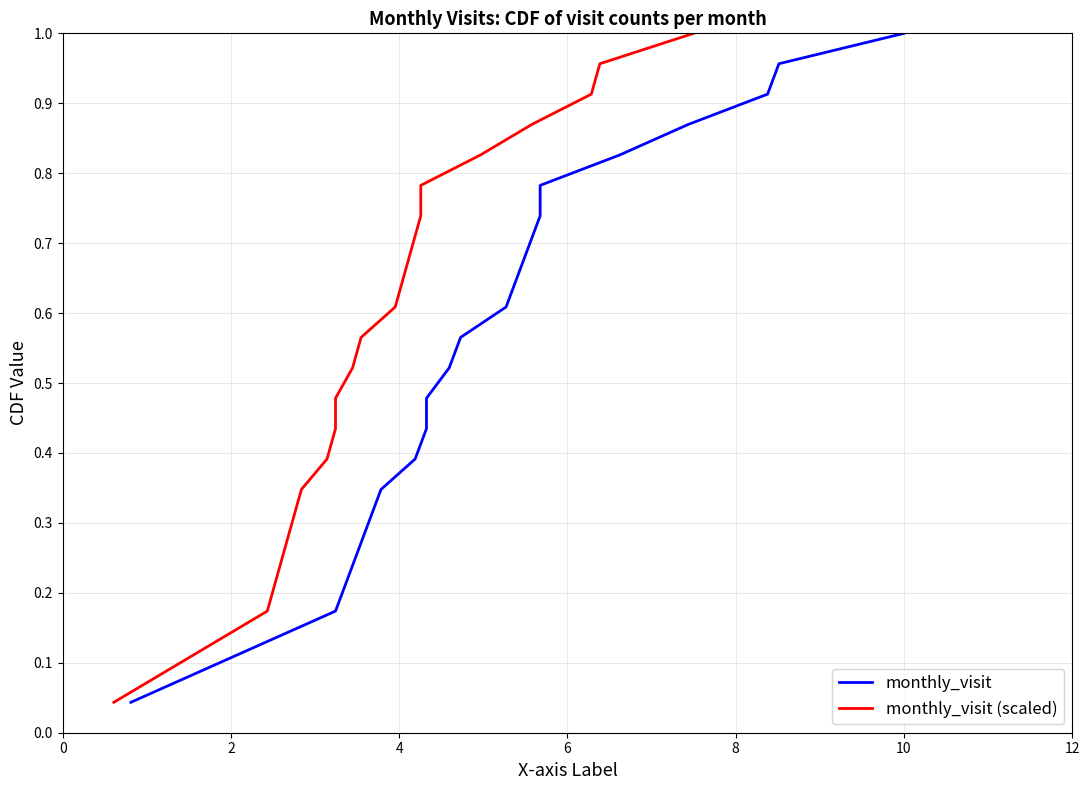

Reading left to right, extract all data points from this chart.

monthly_visit: 0.0	0.1	0.1	0.2	0.2	0.3	0.3	0.3	0.4	0.4	0.5	0.5	0.6	0.6	0.7	0.7	0.7	0.8	0.8	0.9	0.9	1.0	1.0
monthly_visit (scaled): 0.0	0.1	0.1	0.2	0.2	0.3	0.3	0.3	0.4	0.4	0.5	0.5	0.6	0.6	0.7	0.7	0.7	0.8	0.8	0.9	0.9	1.0	1.0